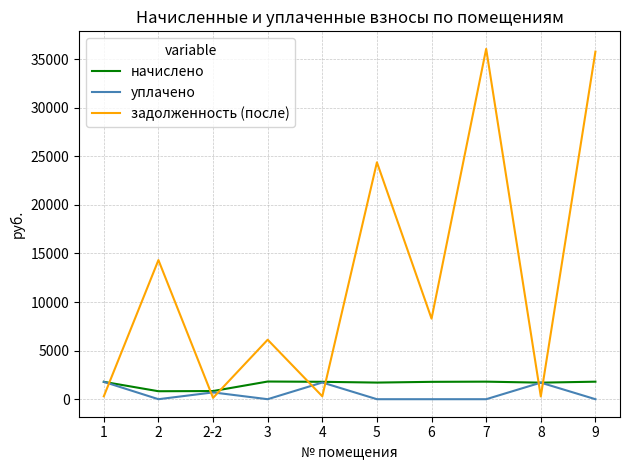

Rank the series at 3 from highest to lowest value.

задолженность (после), начислено, уплачено